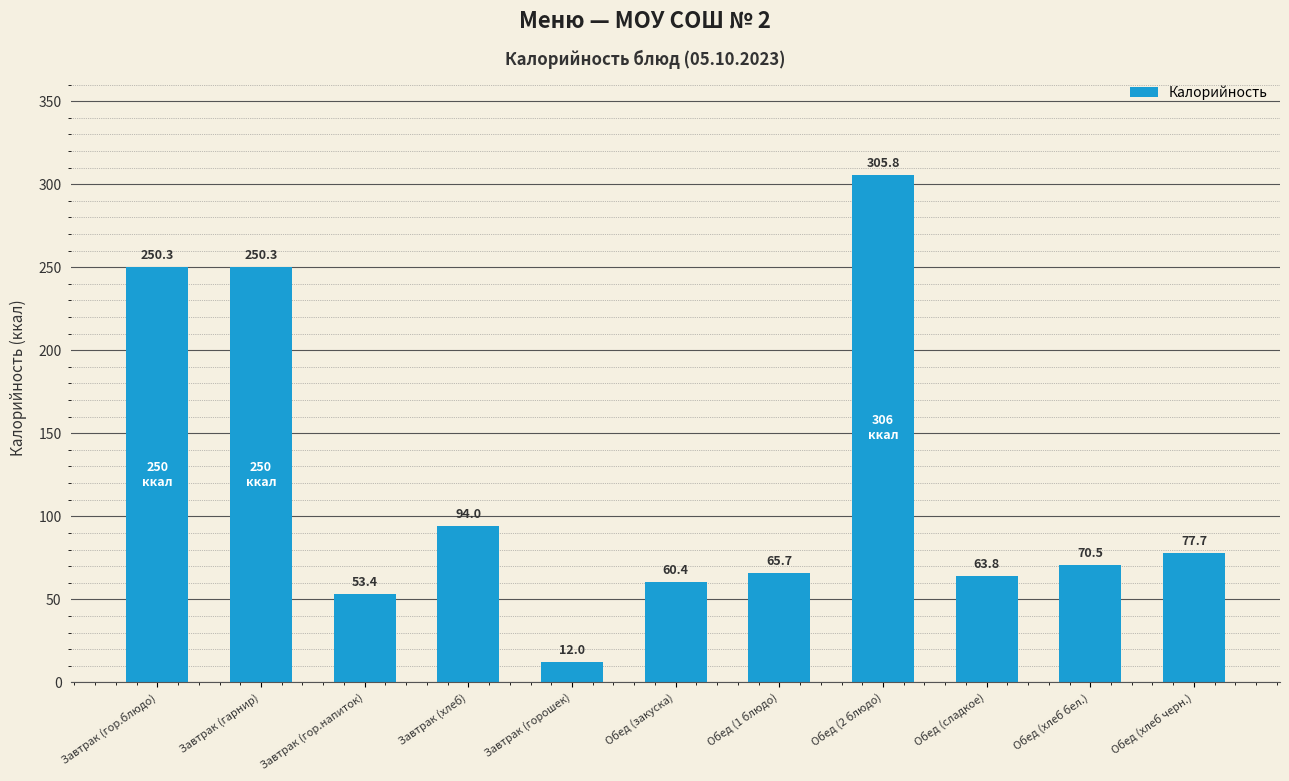

At which label does the data first exceed 70?

Завтрак (гор.блюдо)